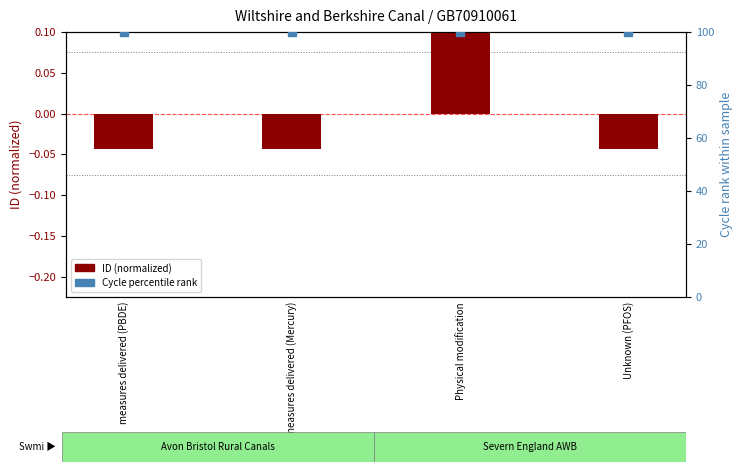

What is the total value across all series at measures delivered (Mercury)?

100.0